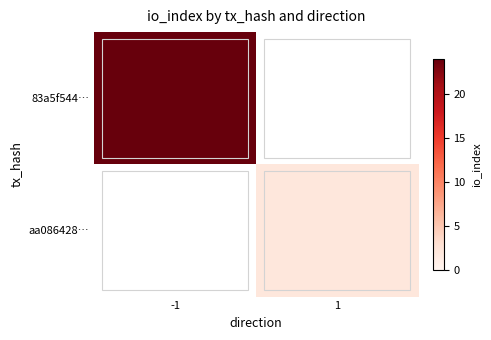

What is the approximate value of aa086428… at 1?

2.0